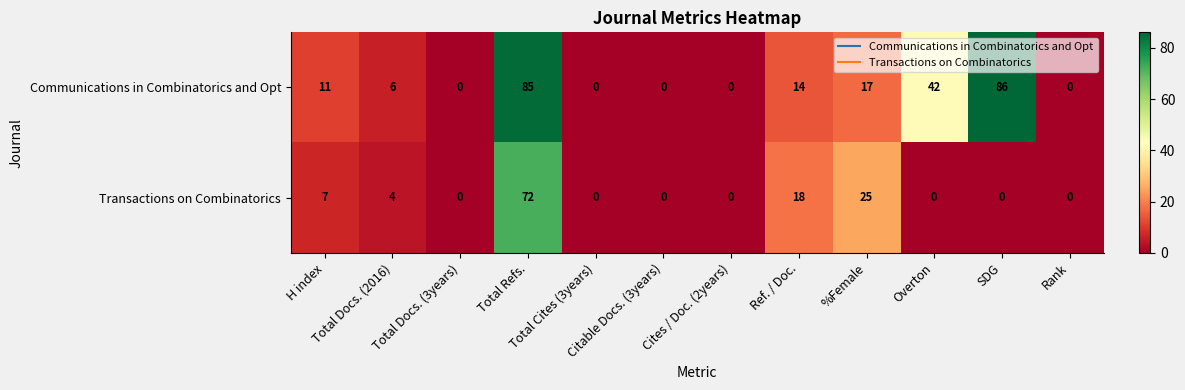

Which series has the largest total across all categories?

Communications in Combinatorics and Opt